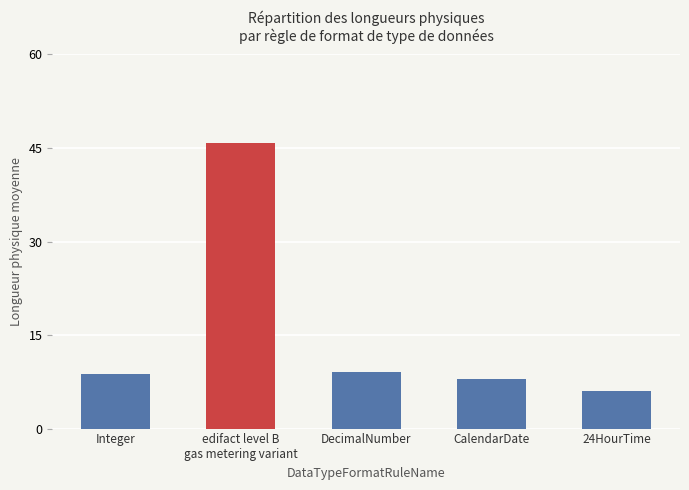

Is it true that the value at edifact level B
gas metering variant is 70.1?

False